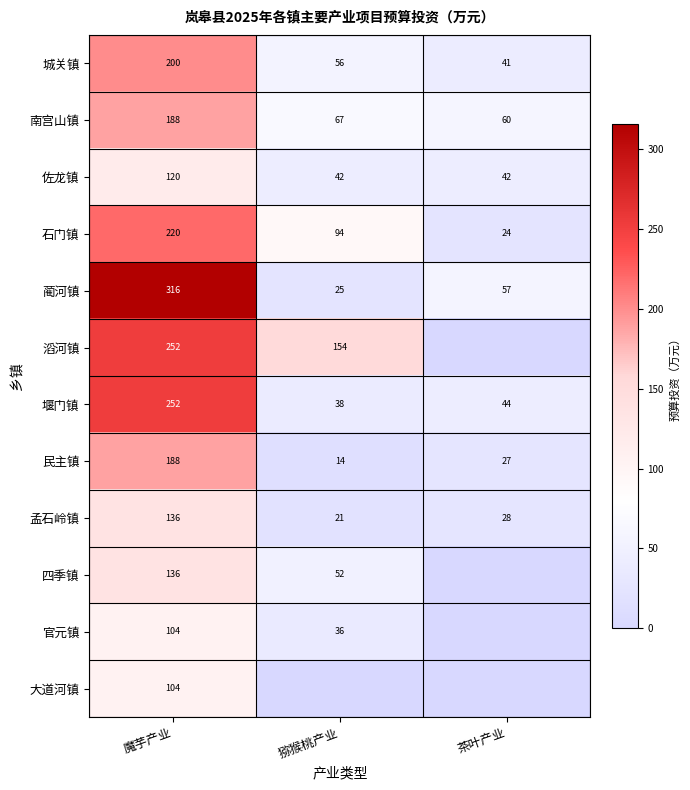

Which series has the widest spread of values?

蔺河镇